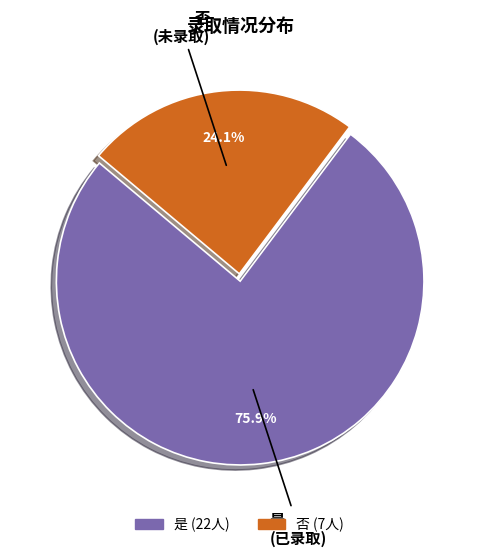

How many segments does this pie chart have?

2